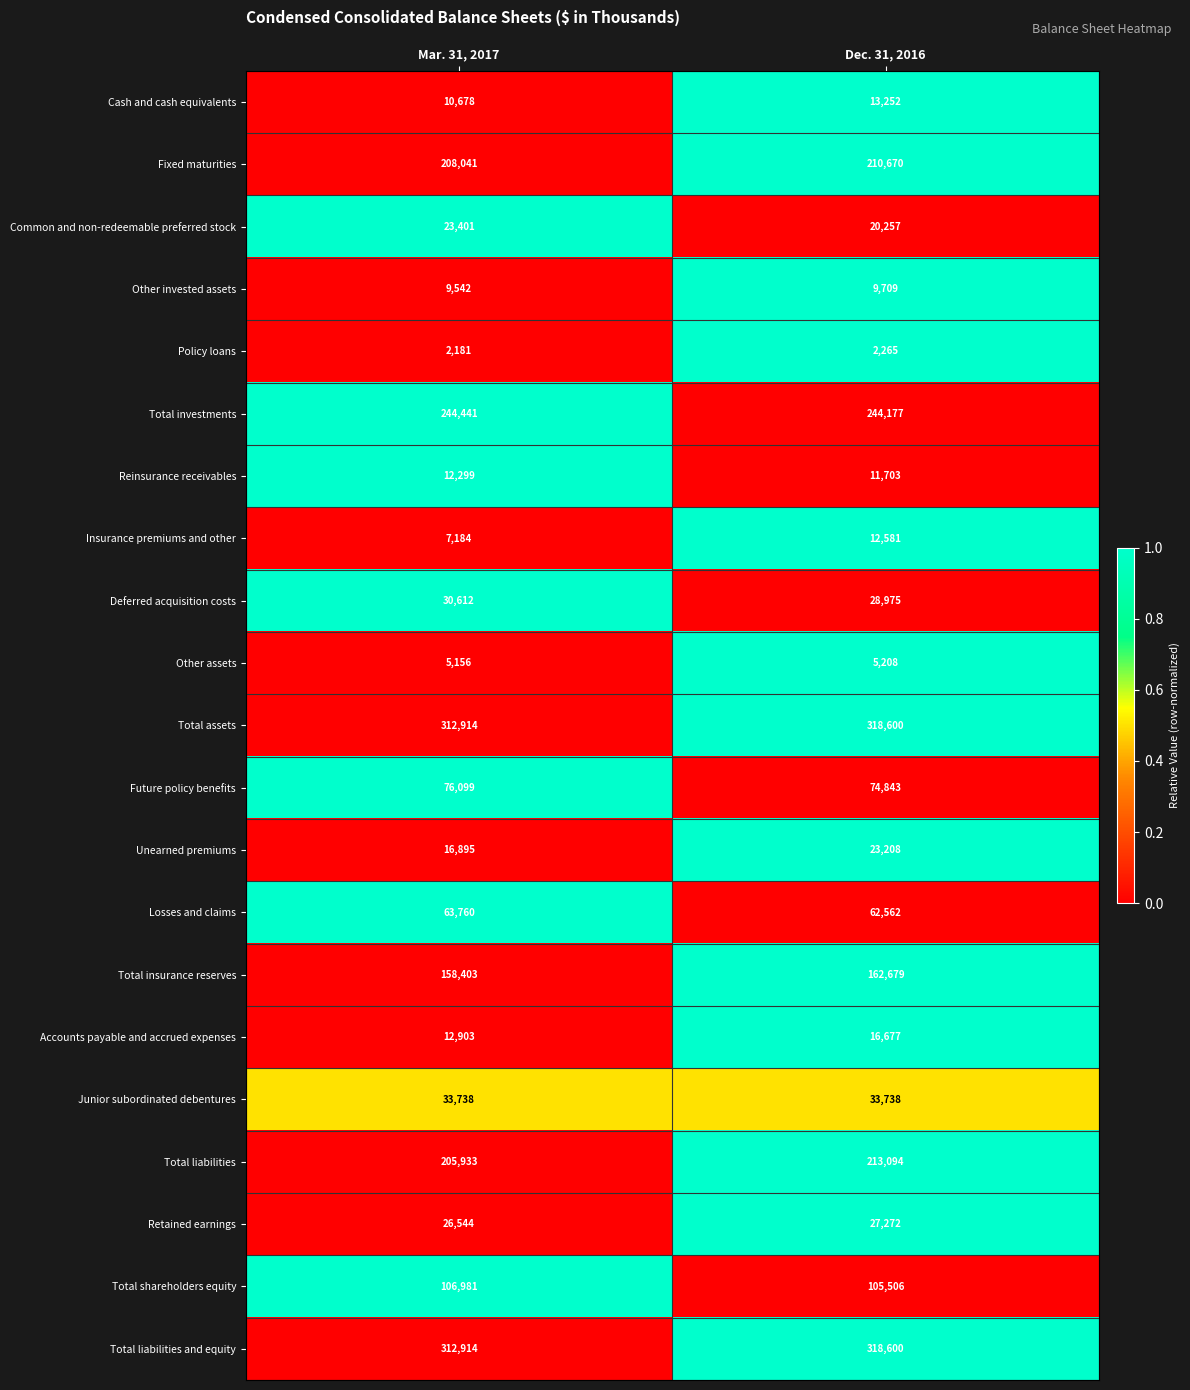

Rank the categories by Losses and claims value from highest to lowest.

Mar. 31, 2017, Dec. 31, 2016